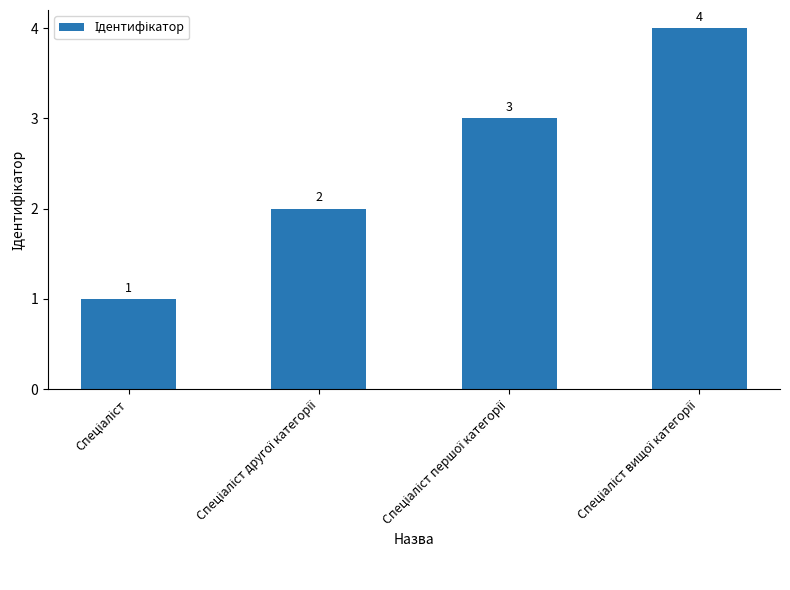

What is the greatest value displayed?

4